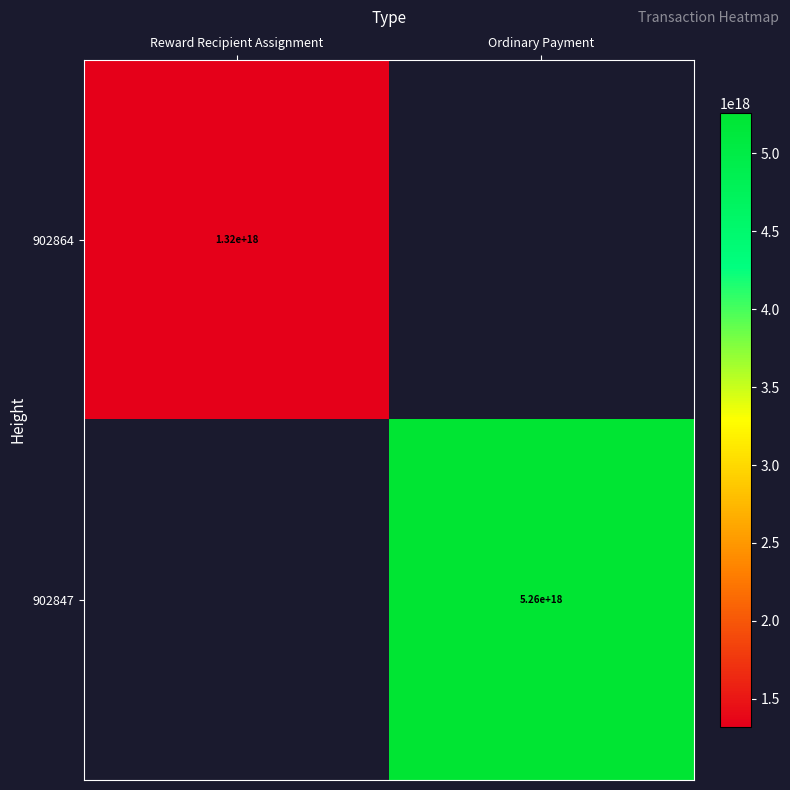

At how many categories does at least one series exceed 4669761617316367360?

1